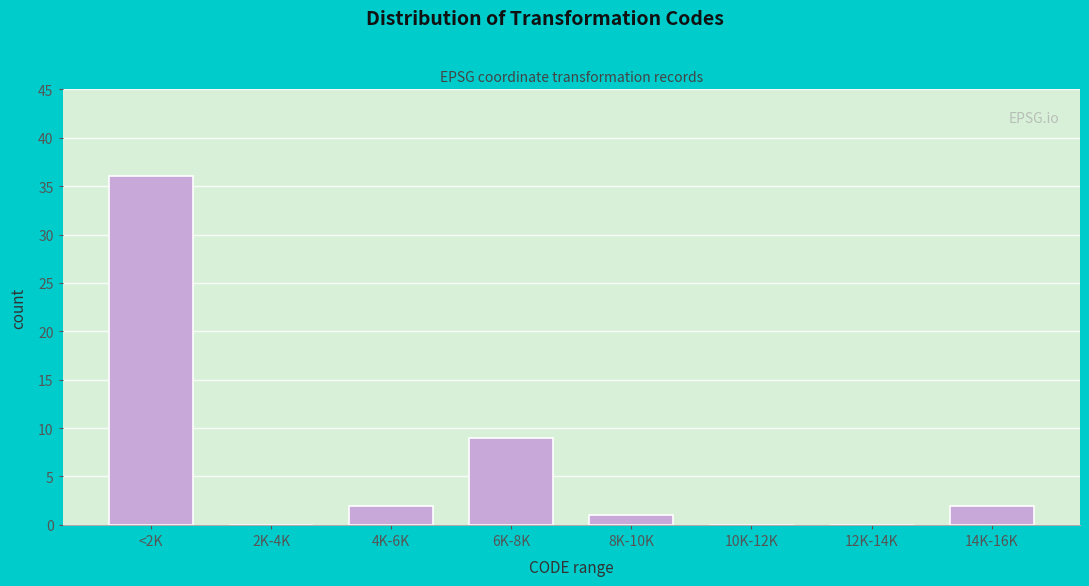

Reading left to right, list all the values displayed in this chart.

<2K=36	2K-4K=0	4K-6K=2	6K-8K=9	8K-10K=1	10K-12K=0	12K-14K=0	14K-16K=2